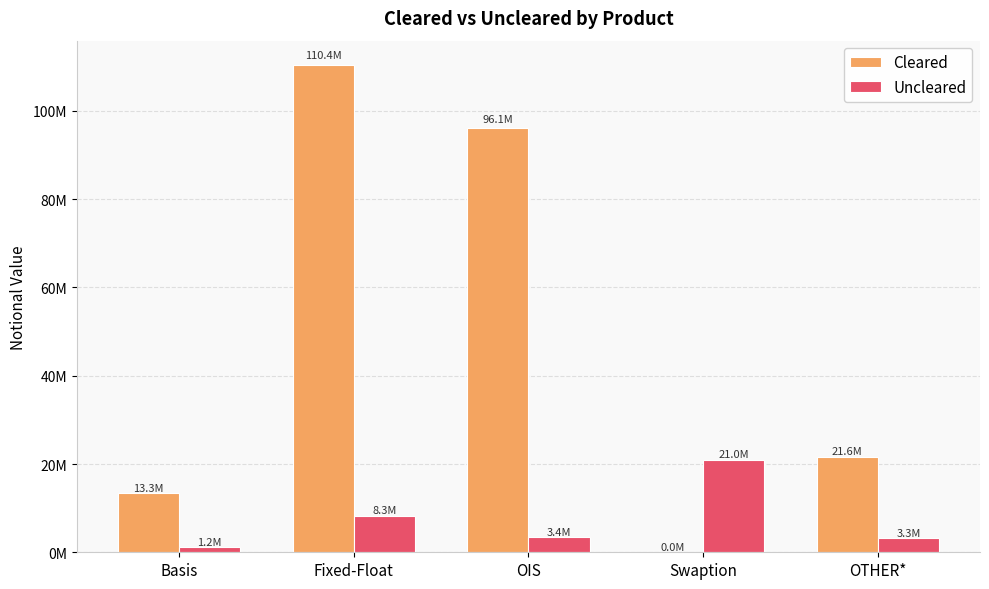

What are all the series names shown in the legend?

Cleared, Uncleared